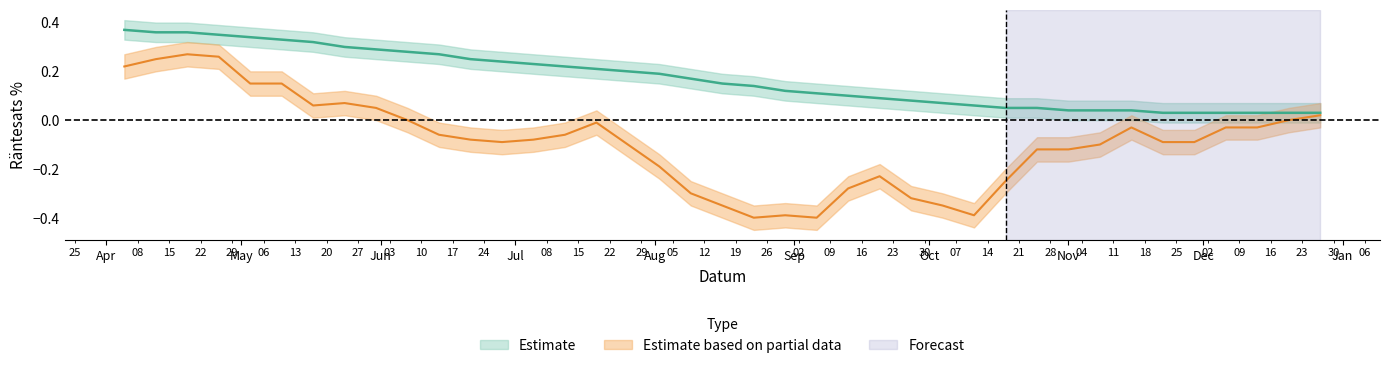

What is the average value of the Räntesats % series?

-0.1